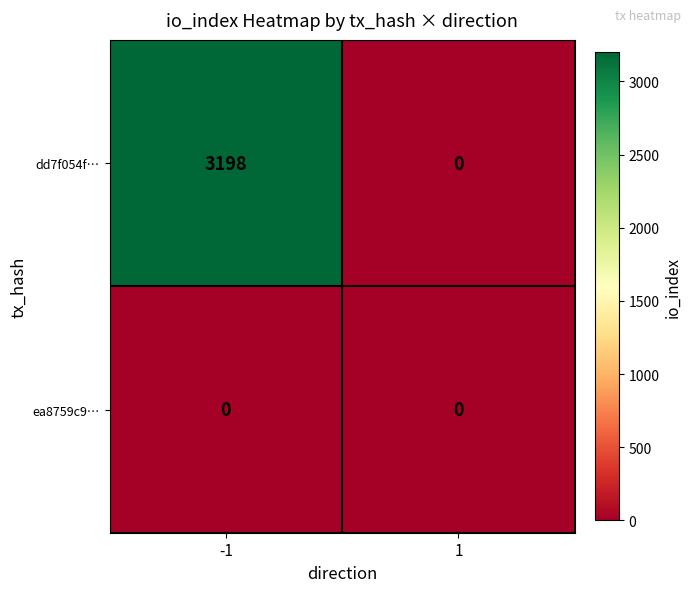

The value of ea8759c9… at -1 is 0. True or false?

True